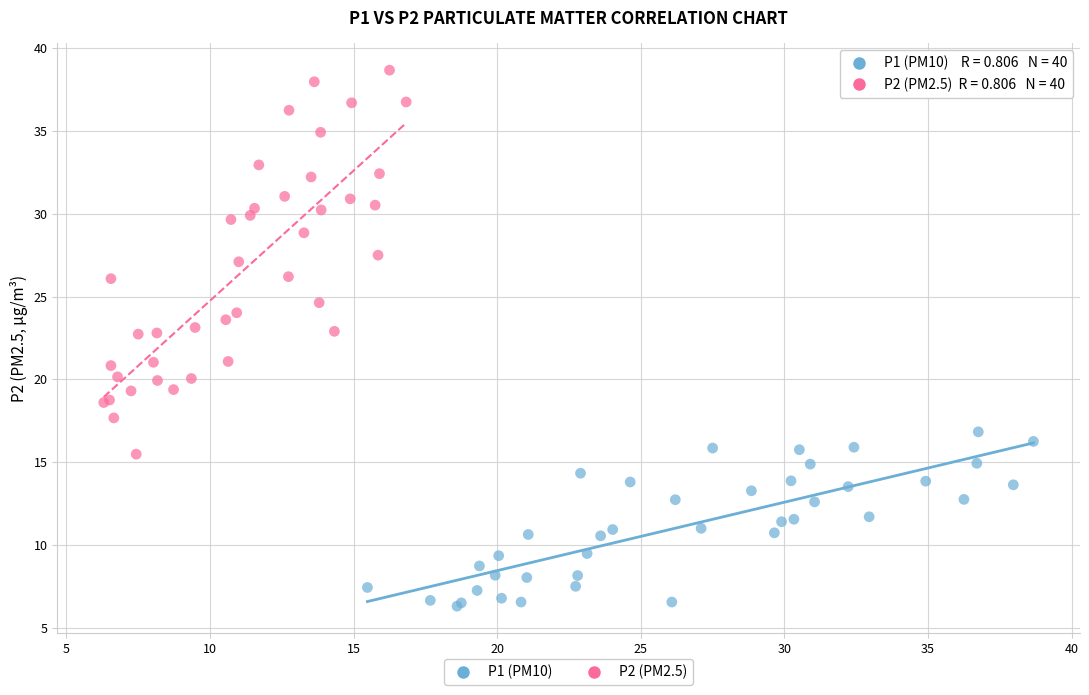

Which series reaches the minimum Y coordinate?

P1 (PM10)